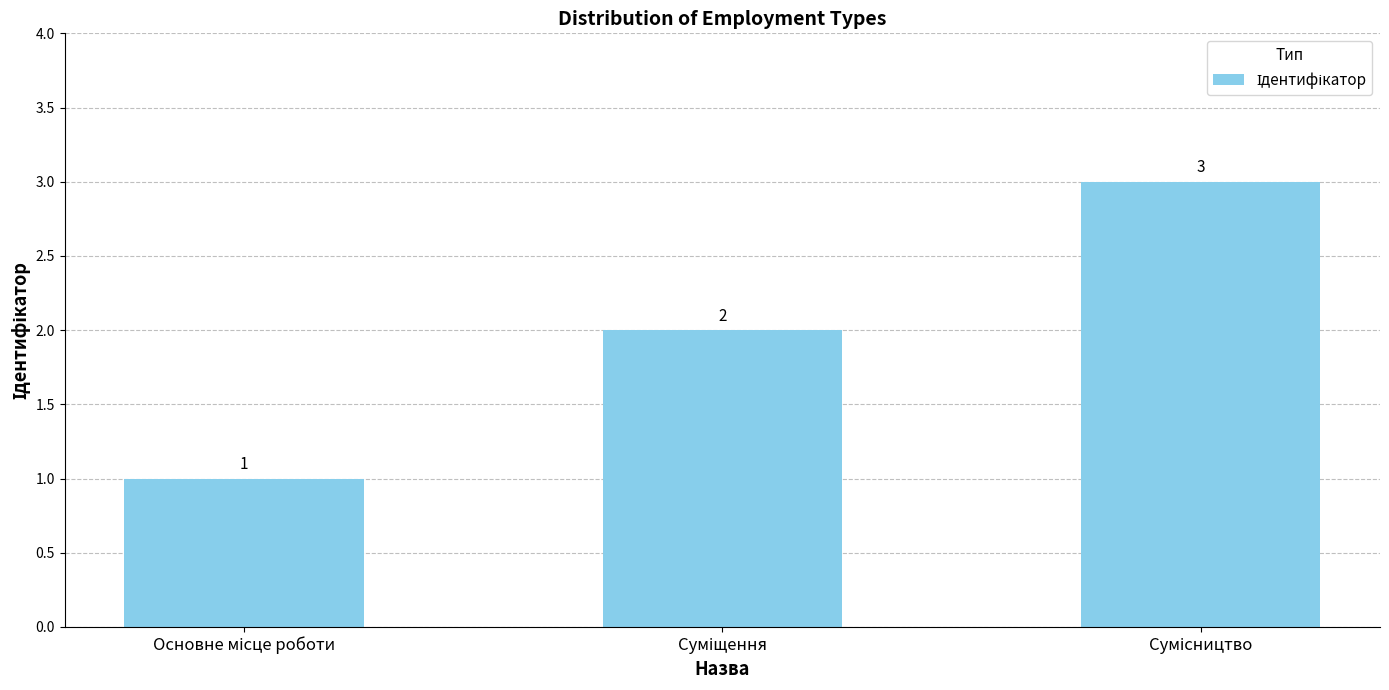

Count the values in the range 1 to 3.

3